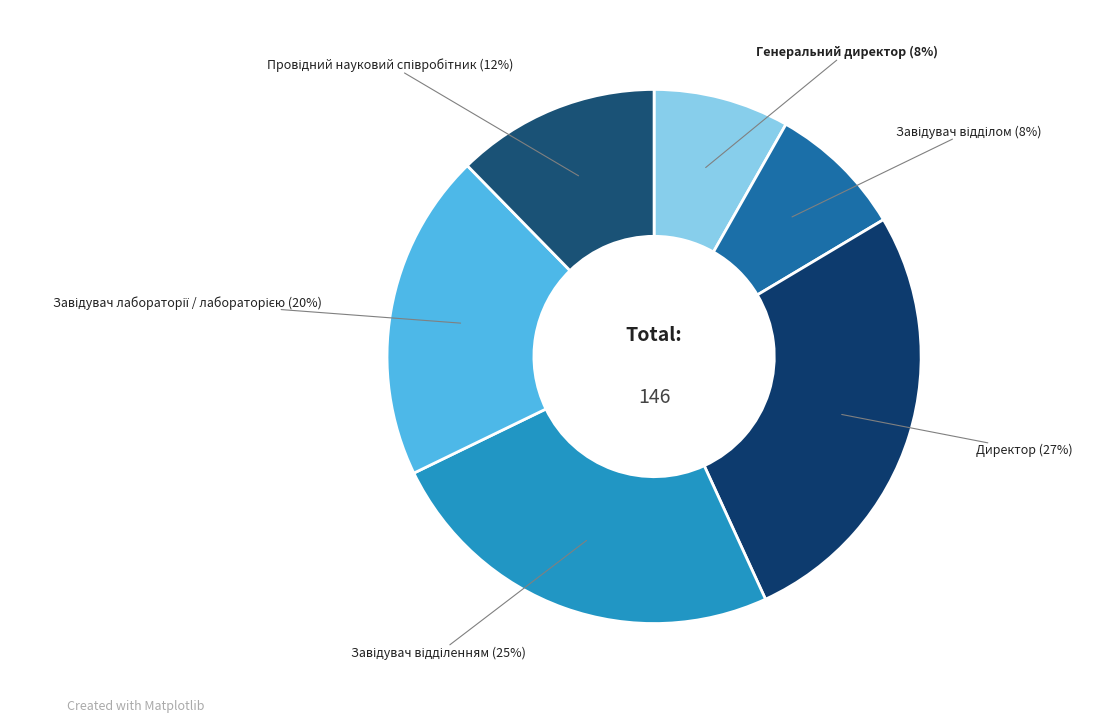

Is there a majority slice in this chart?

No